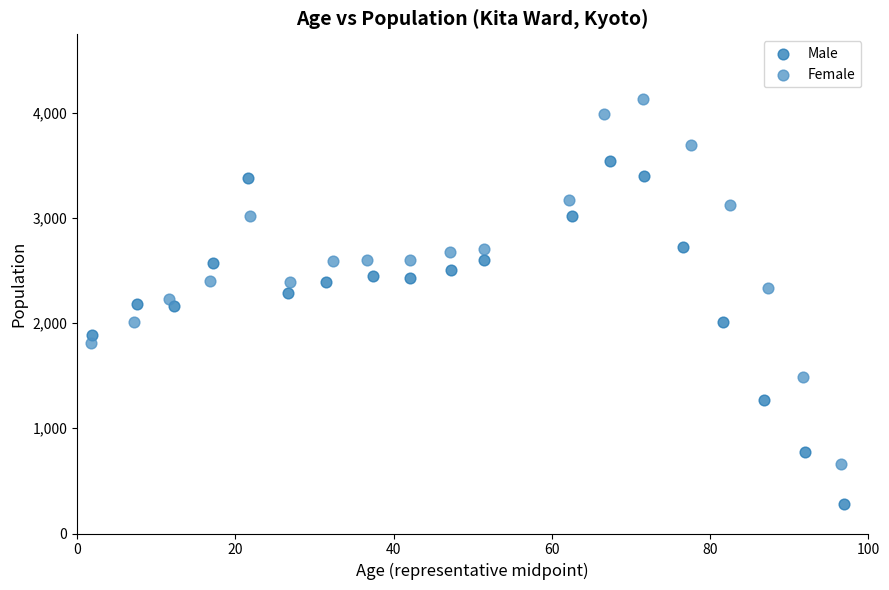

Which series has the widest spread of Y values?

Female